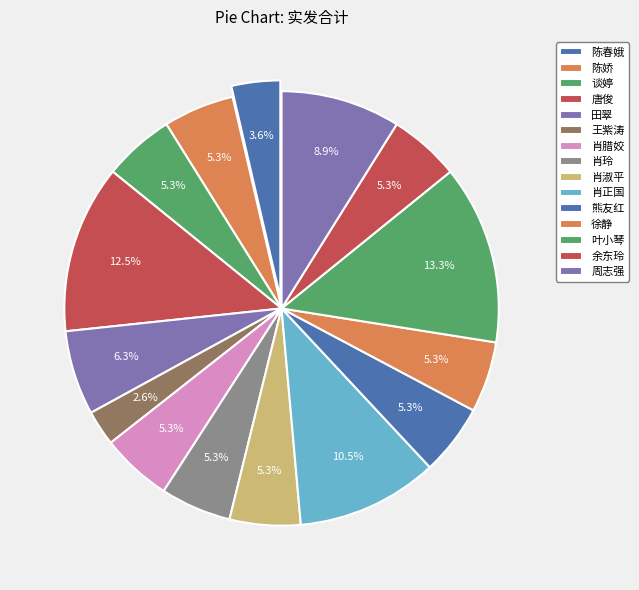

Is 熊友红 the majority of the pie?

No